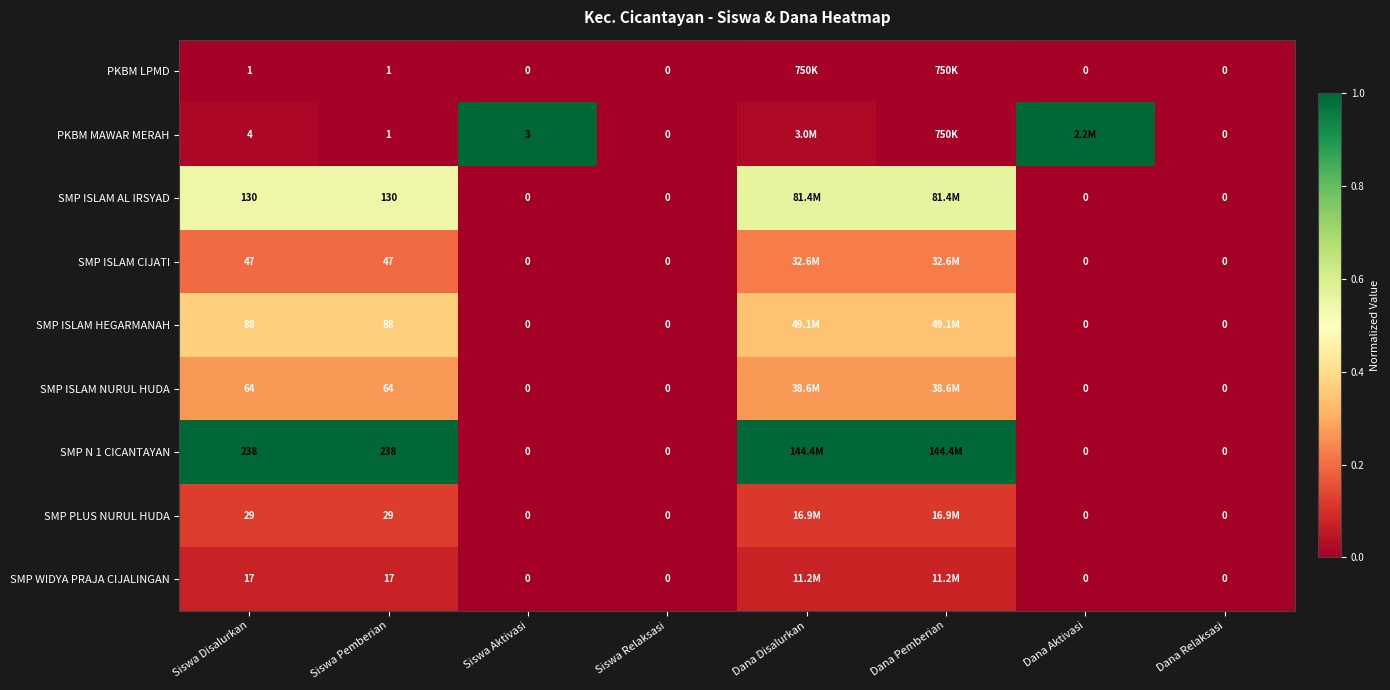

Is the value of SMP ISLAM NURUL HUDA at Siswa Pemberian greater than the value of SMP ISLAM CIJATI at Siswa Relaksasi?

Yes